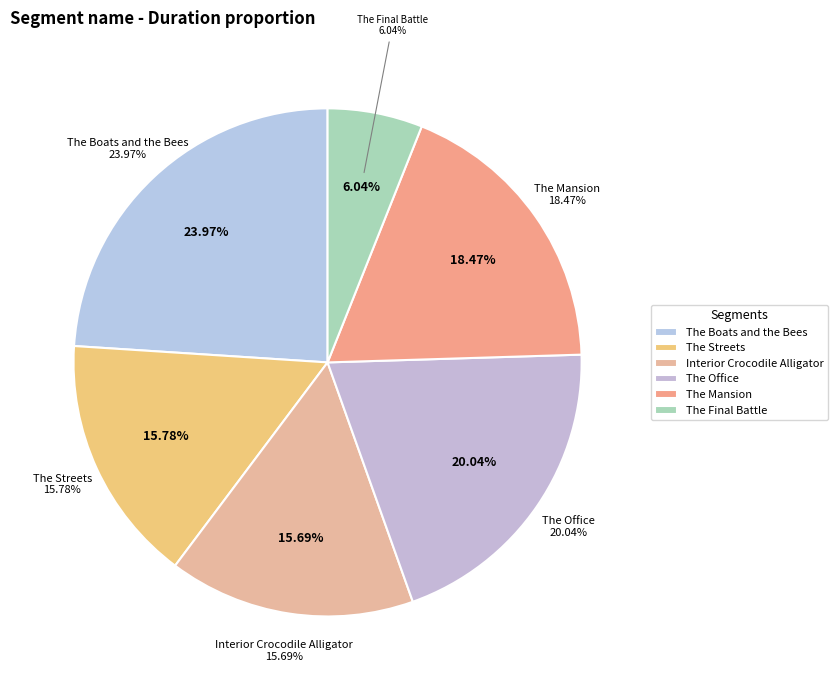

To the nearest percent, what is the difference between the largest and smallest slice percentages?

18%